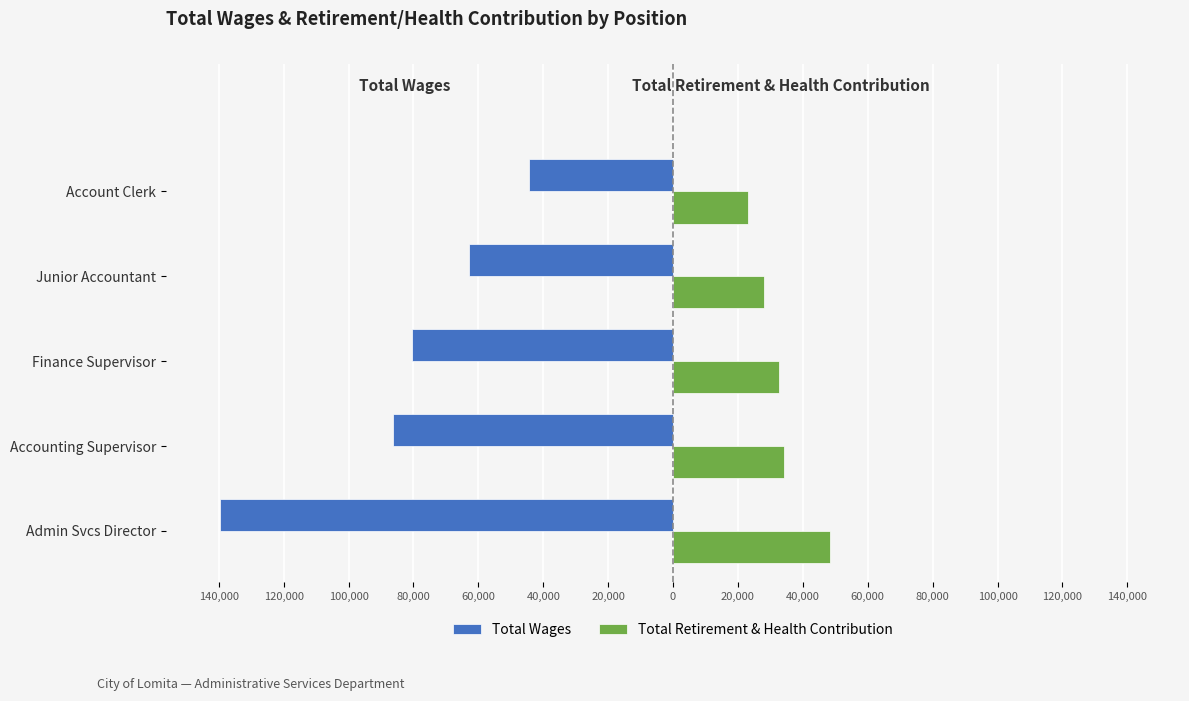

Rank the series by their maximum value, from lowest to highest.

Total Wages, Total Retirement & Health Contribution